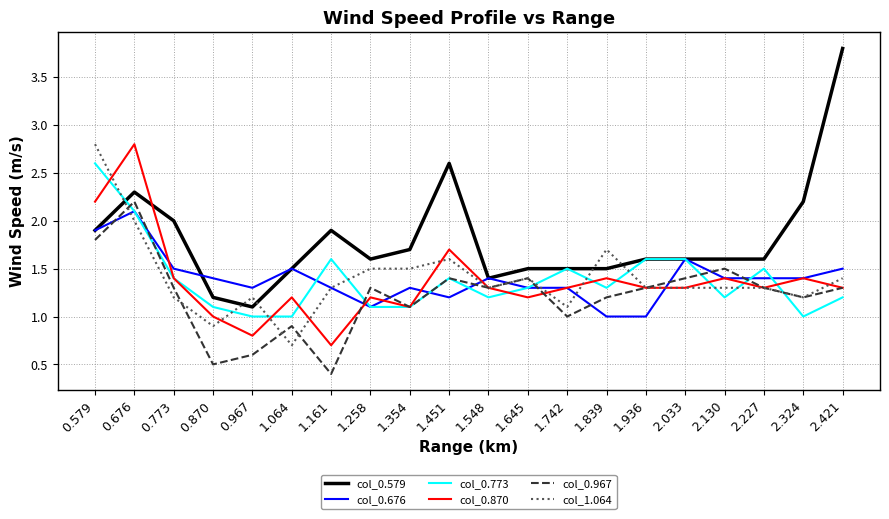

Which series has the largest total across all categories?

col_0.579